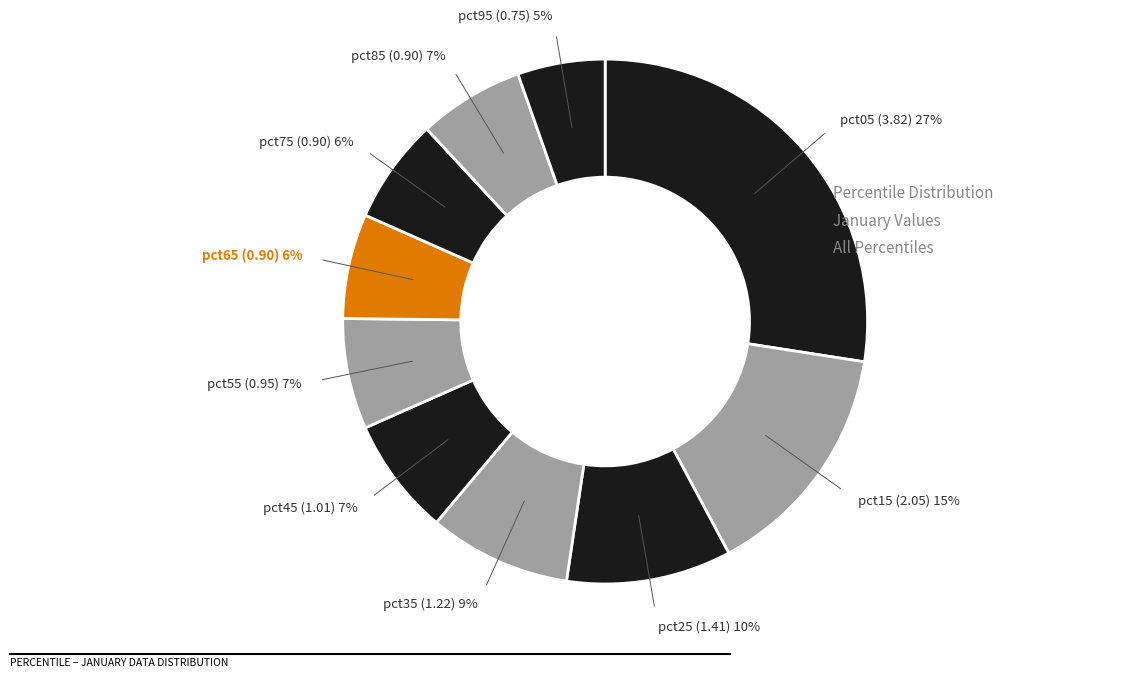

What is the largest slice in the pie chart?

pct05